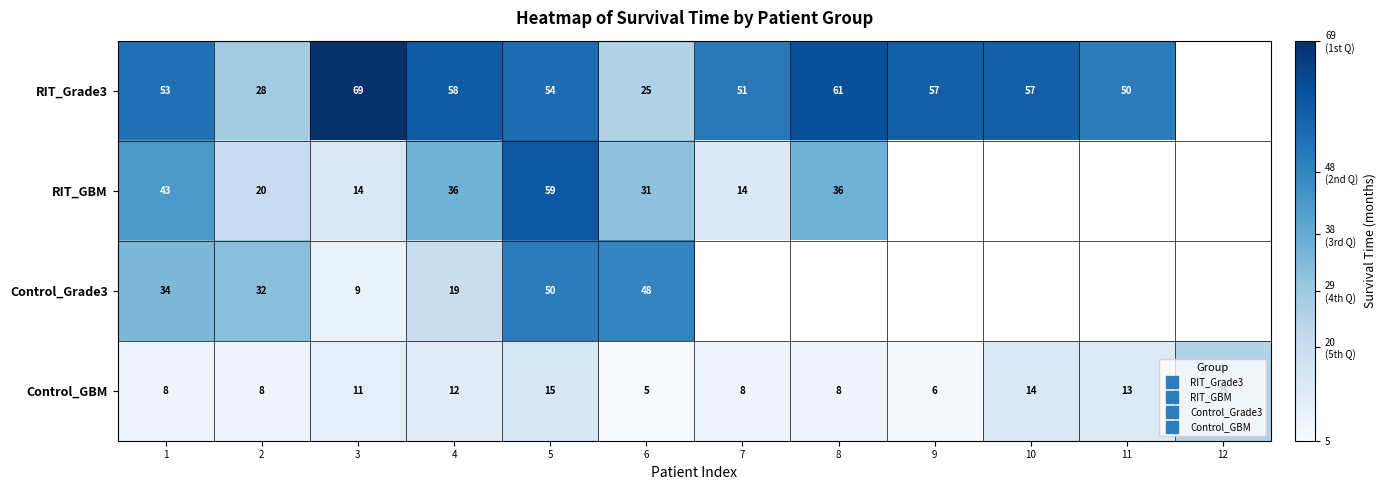

What is the sum of all Control_GBM values?

133.0